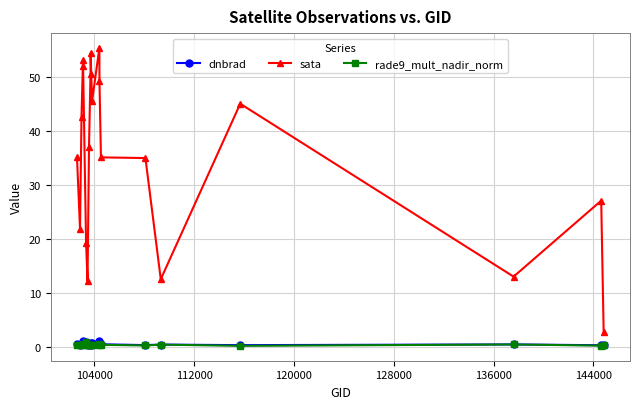

What is the greatest value displayed?

55.4